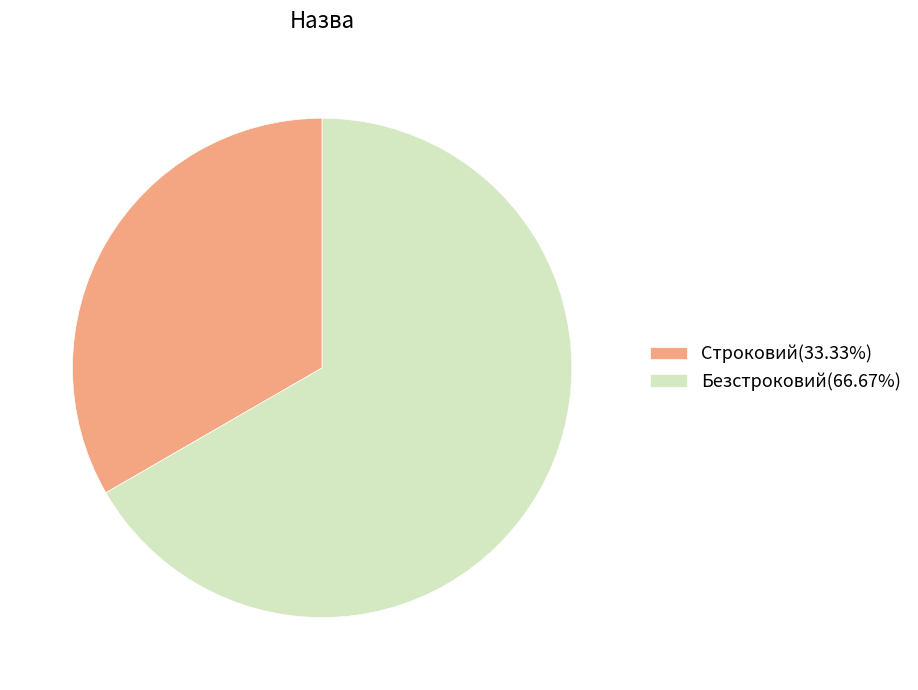

The Безстроковий slice represents 79% of the pie. True or false?

False